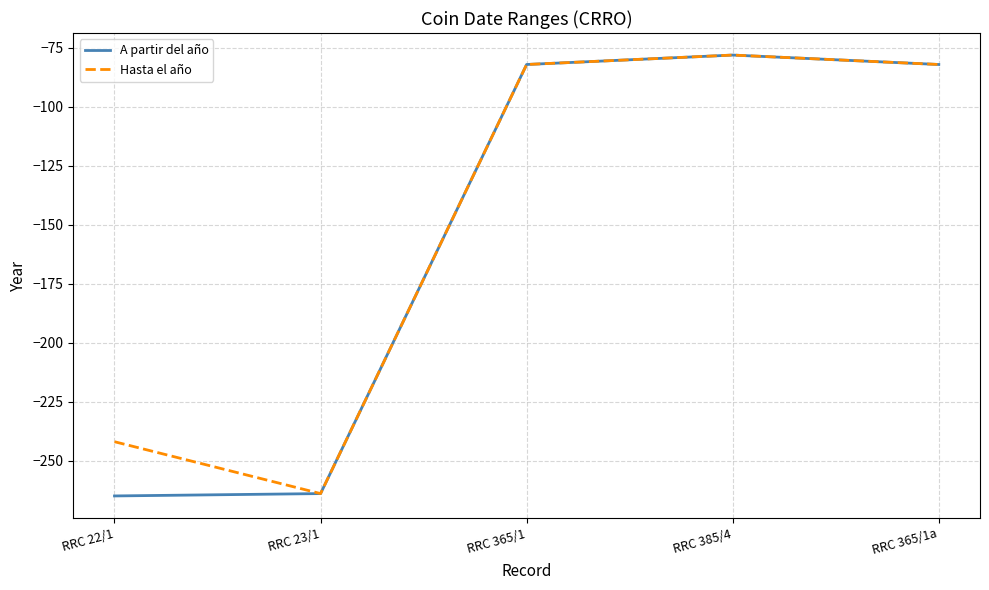

What is the difference between the highest and lowest values at RRC 22/1?

23